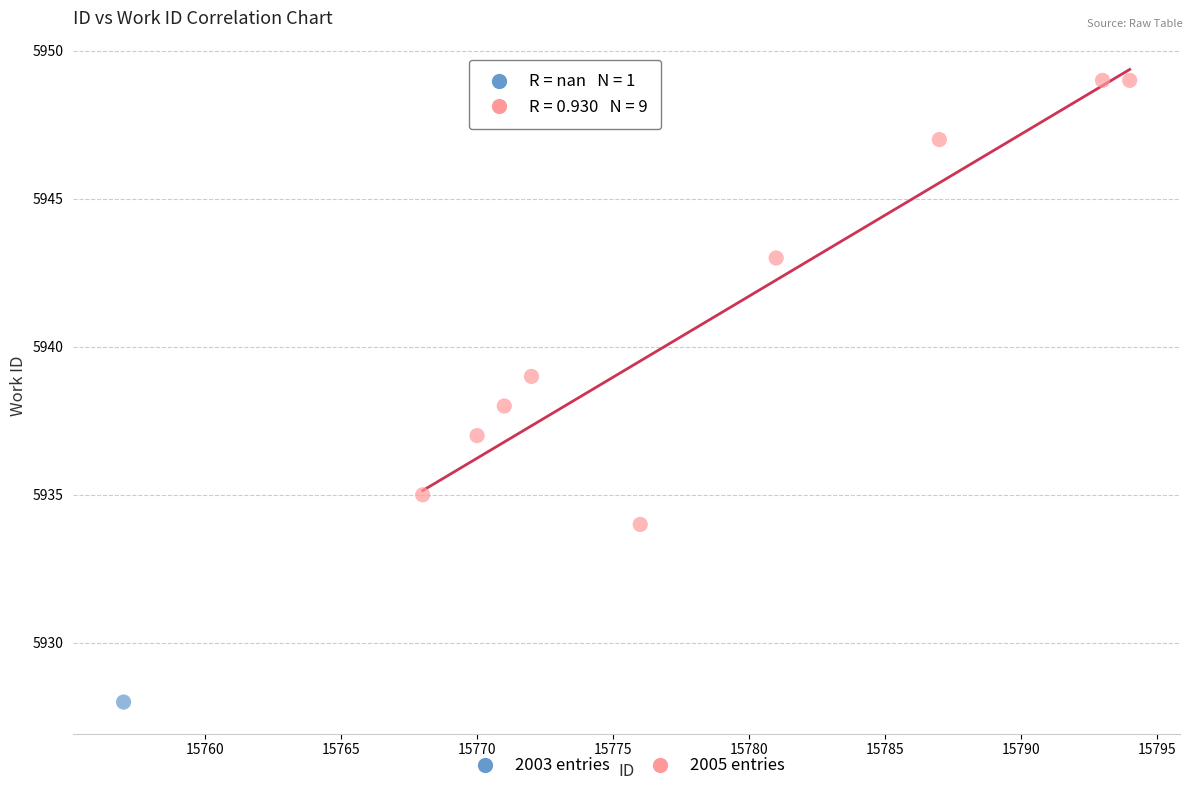

What are all the series names shown in the legend?

2003 entries, 2005 entries